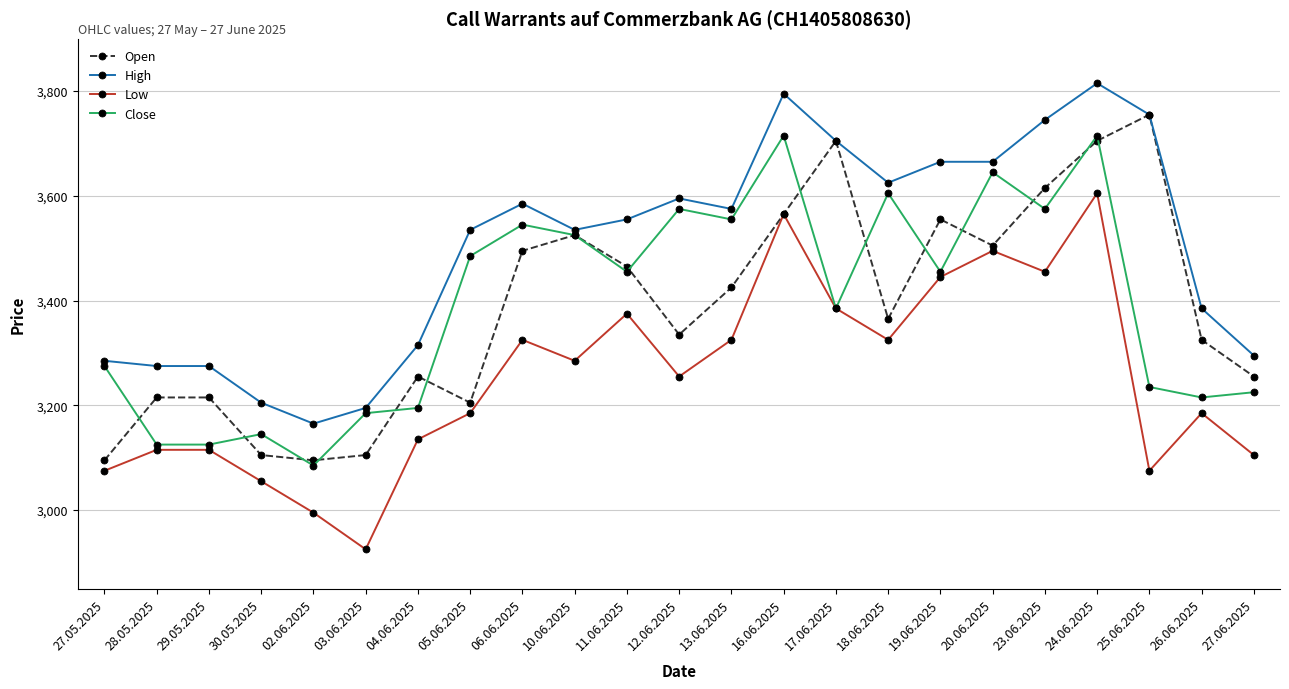

Where does the Open series first go above 3365?

06.06.2025